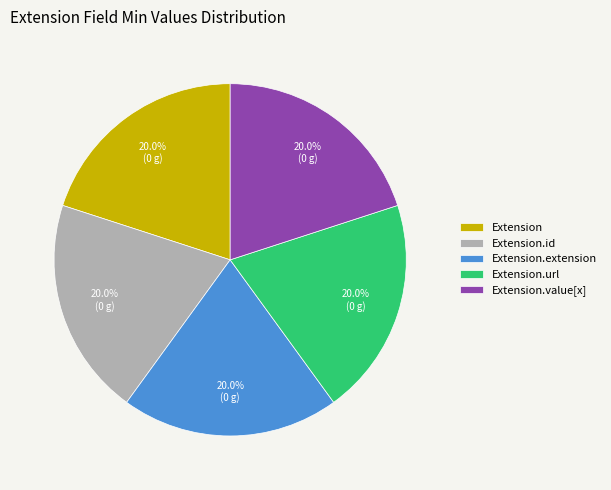

The Extension.extension slice represents 1% of the pie. True or false?

False